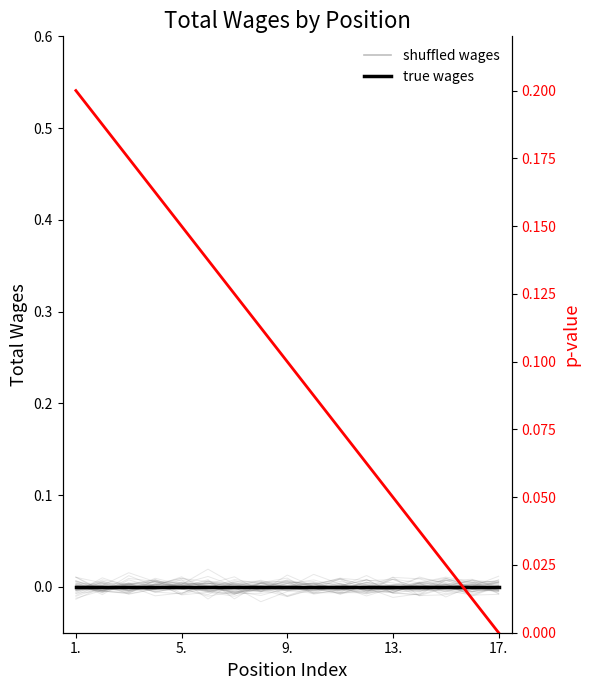

At which category is the sum across all series the highest?

1.